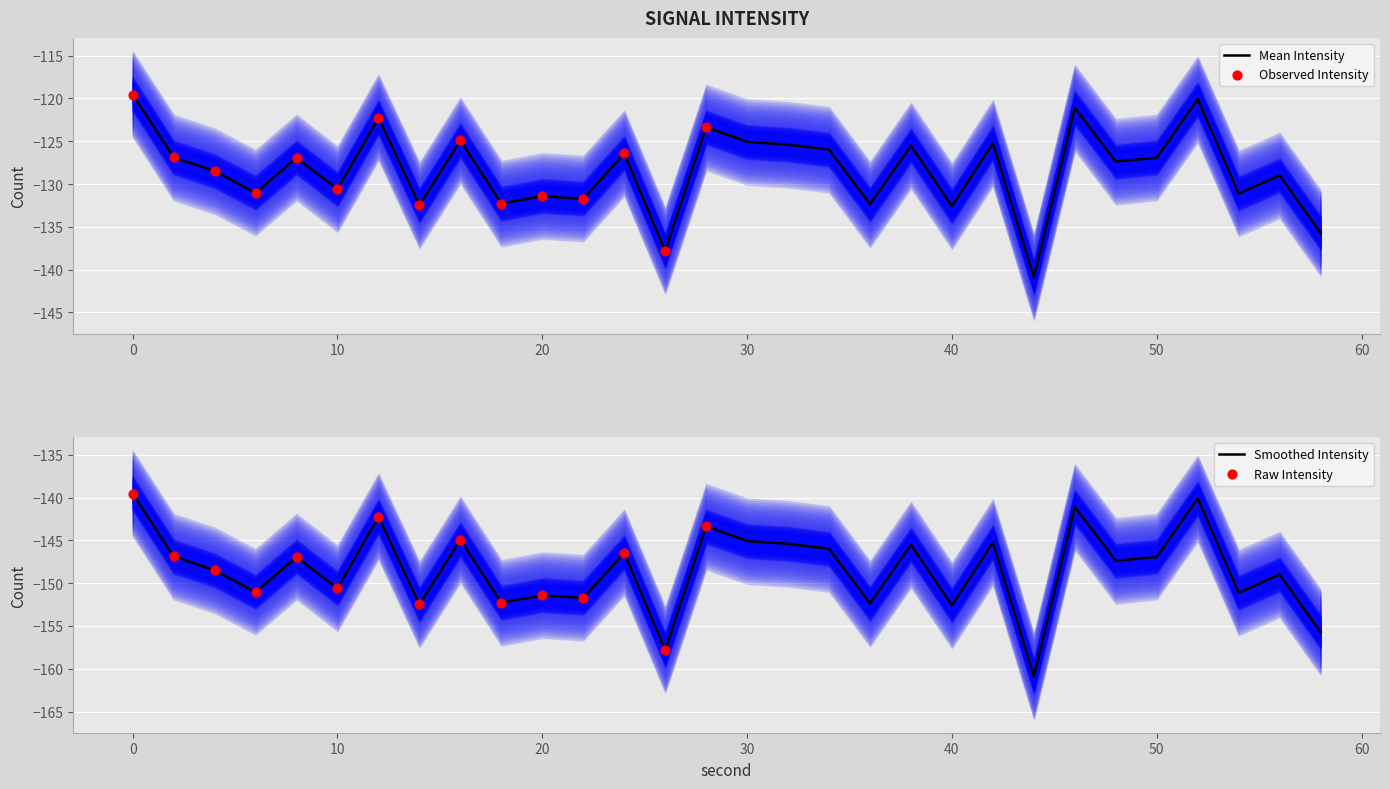

What is the highest value of the Mean Intensity series?

-119.5